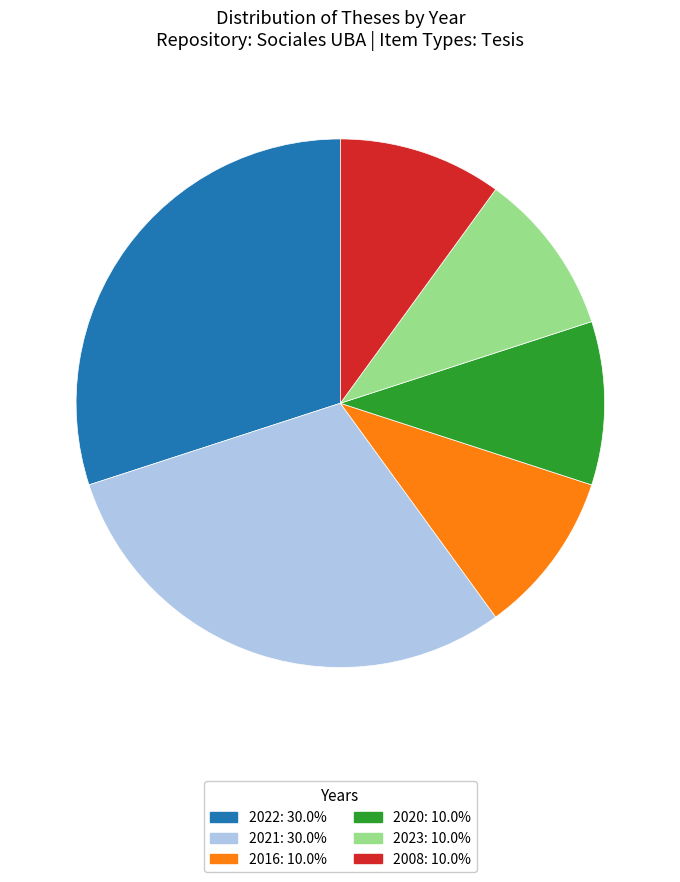

Does any single category account for the majority?

No